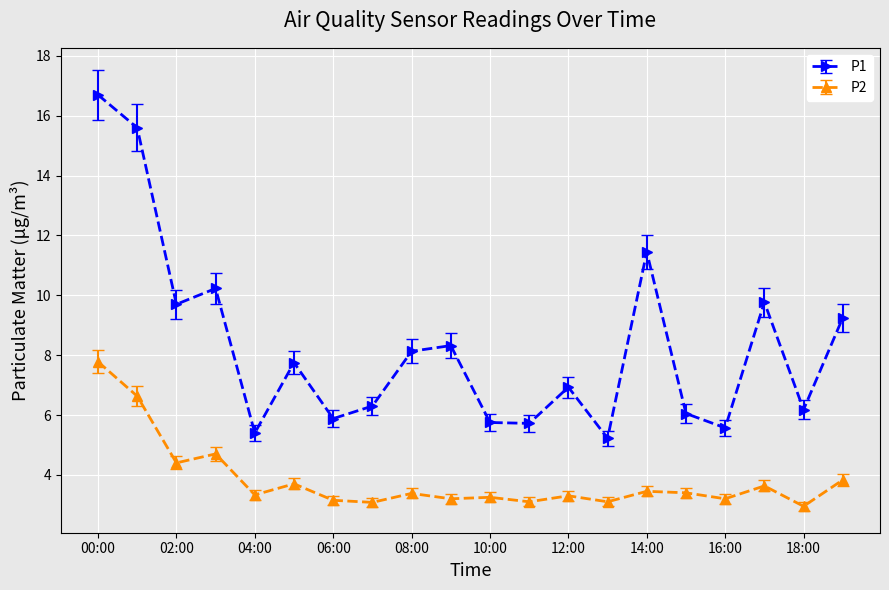

True or false: P2 and P1 cross at least once.

False